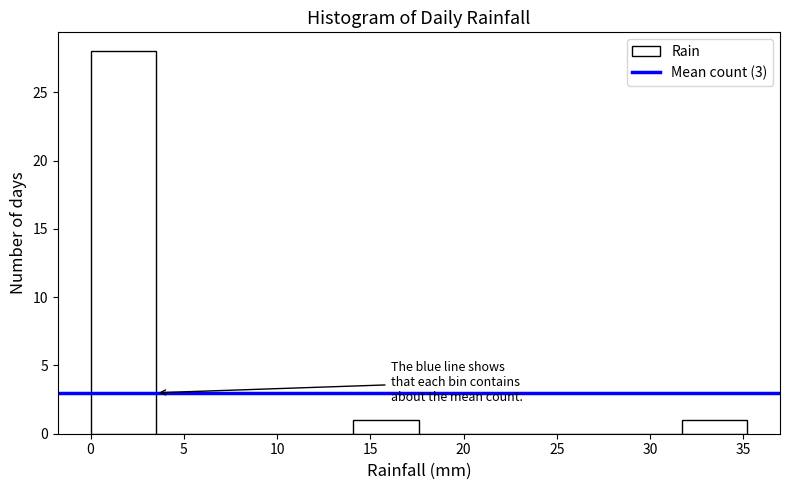

What is the height of the bar covering 31.5 to 35.0 on the x-axis? Neither the bar edges nor the heights are printed on the chart, so give them approximately, as read against the axes.

1